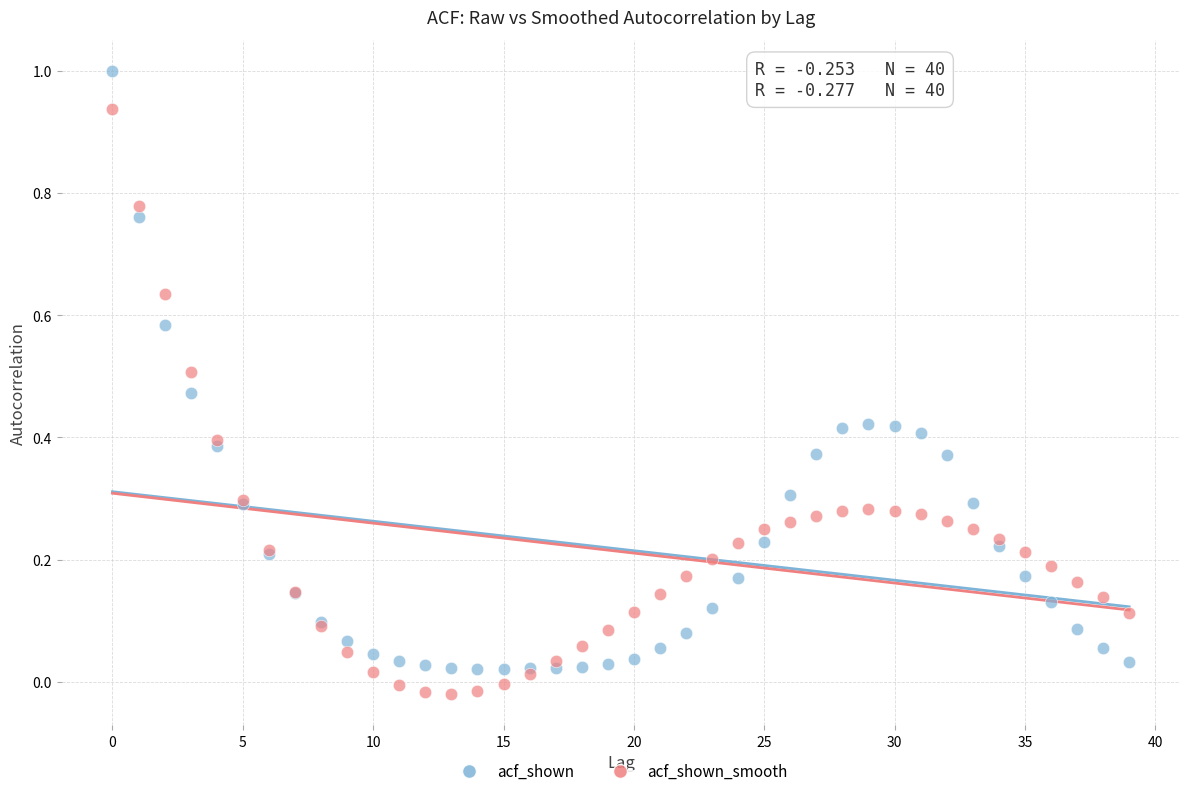

Which series has the largest Y range (max minus min)?

acf_shown